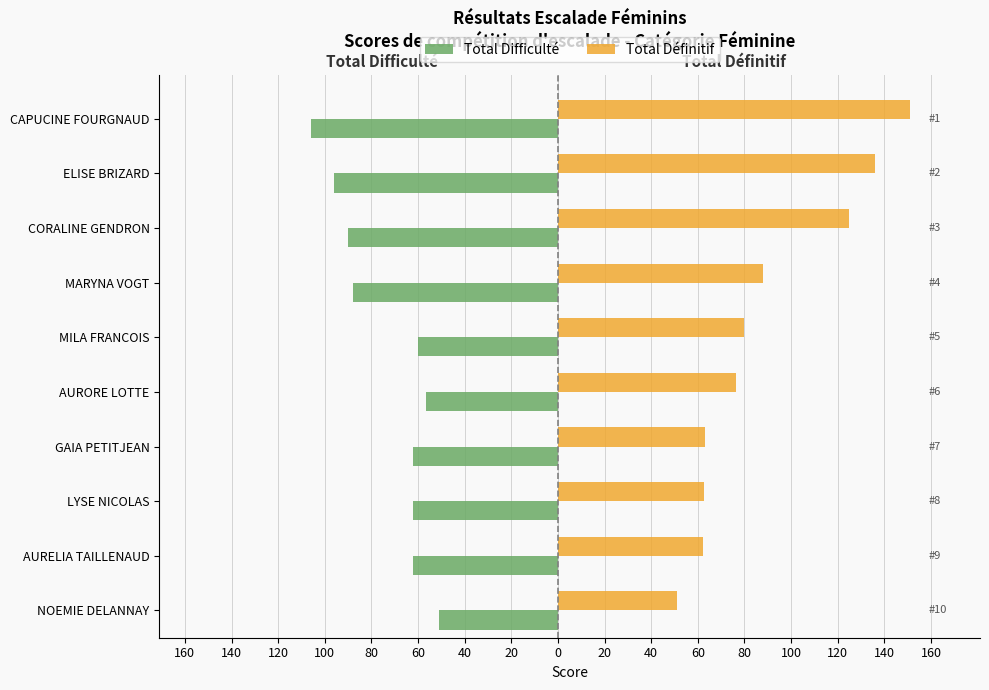

What are all the series names shown in the legend?

Total Difficulté, Total Définitif